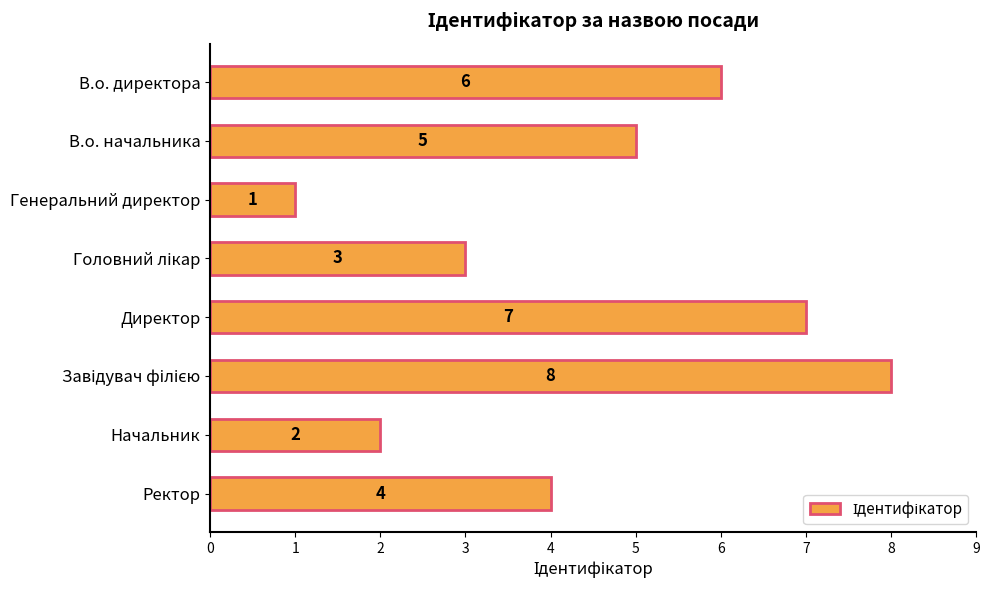

Reading top to bottom, extract all data points from this chart.

6	5	1	3	7	8	2	4